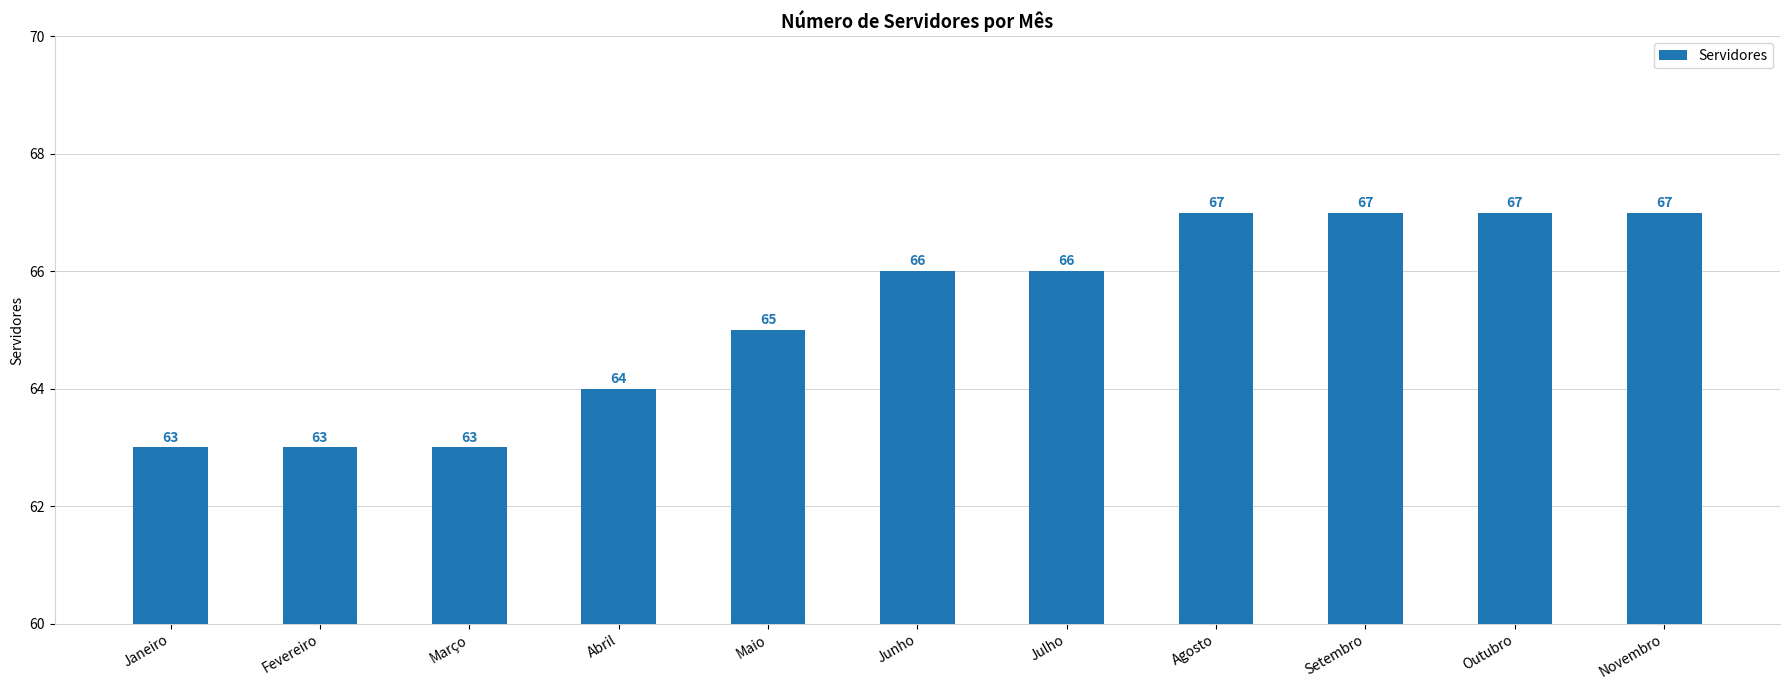

What is the ratio of the value at Maio to the value at Julho?

1.0